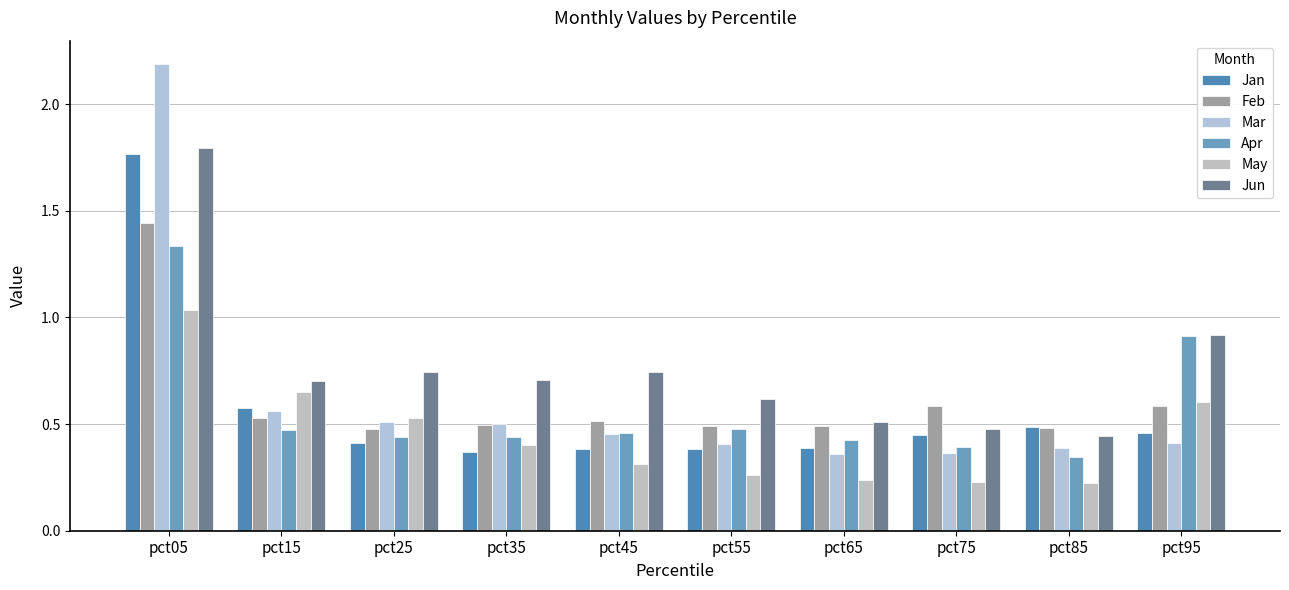

Rank the categories by Feb value from lowest to highest.

pct25, pct85, pct55, pct65, pct35, pct45, pct15, pct75, pct95, pct05